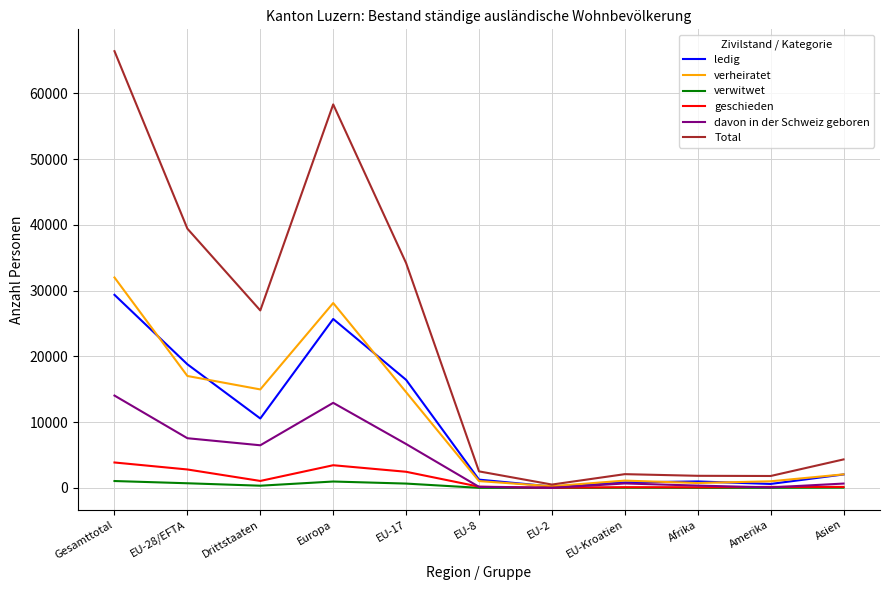

What is the average value of the ledig series?

9710